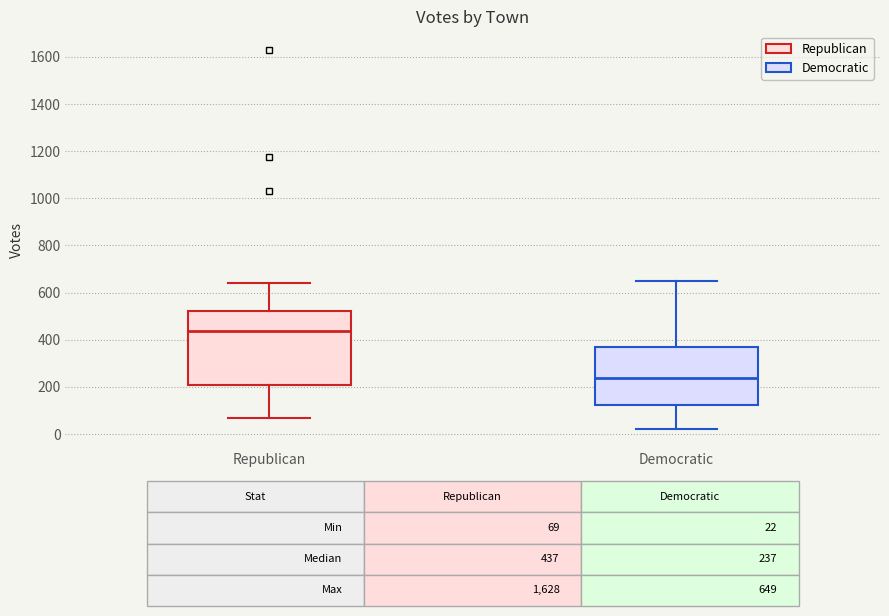

Which box has the lowest median line?

Democratic